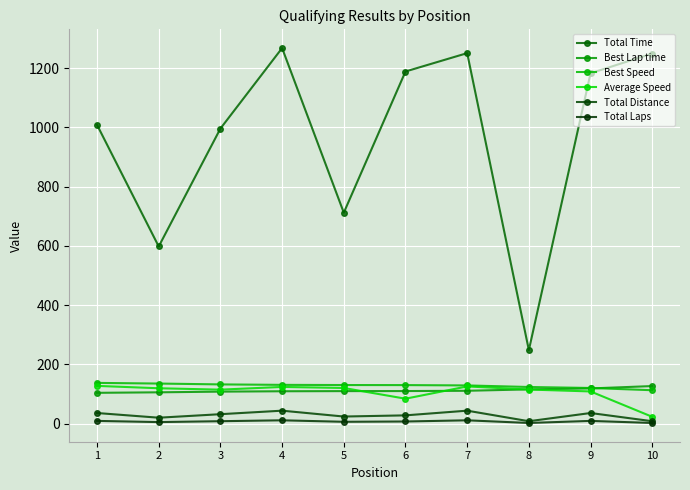

Is the value of Average Speed at 8 greater than the value of Total Laps at 2?

Yes